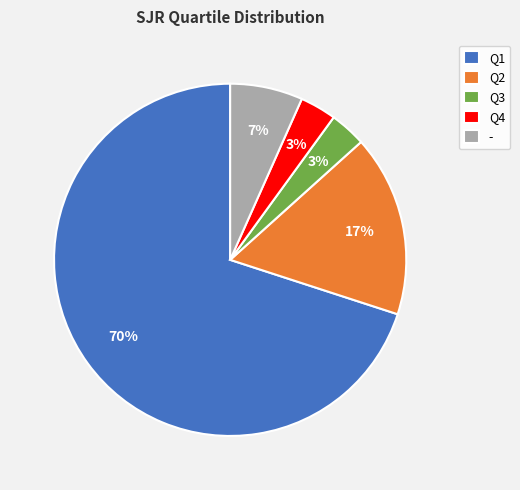

Which slice is the largest?

Q1